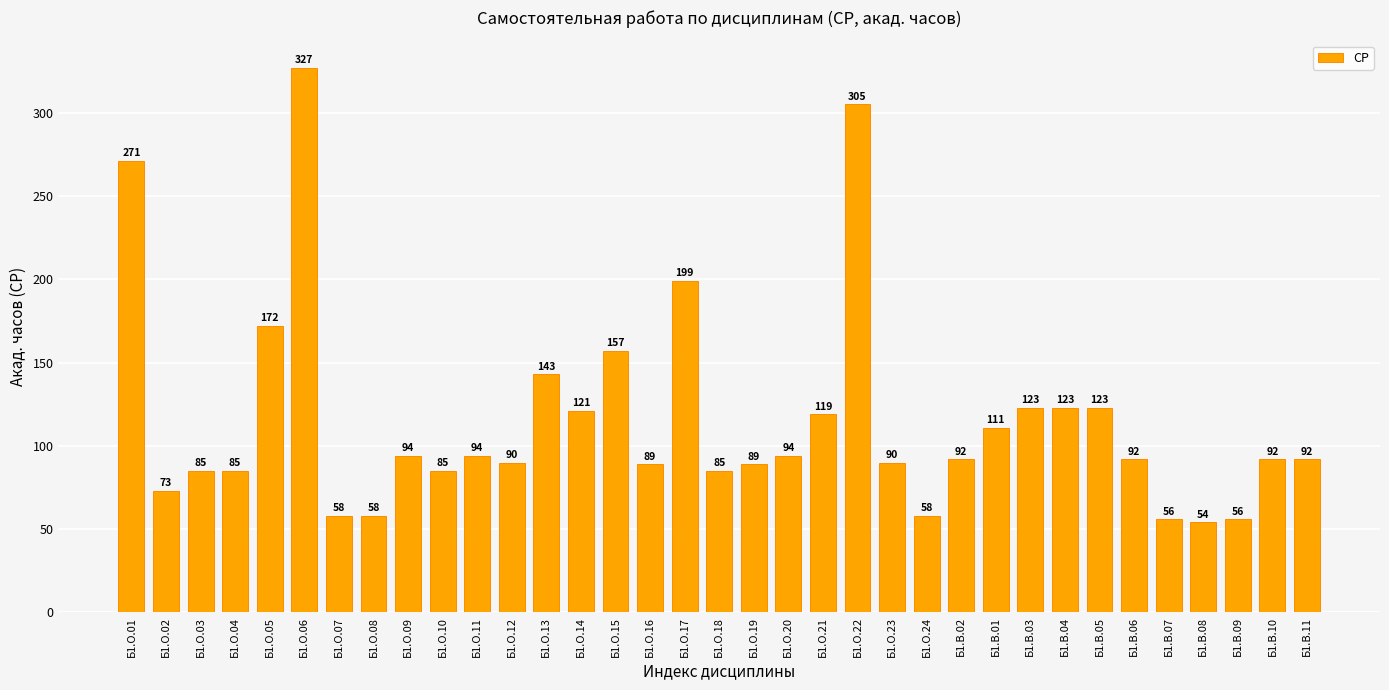

Read the value at Б1.О.20.

94